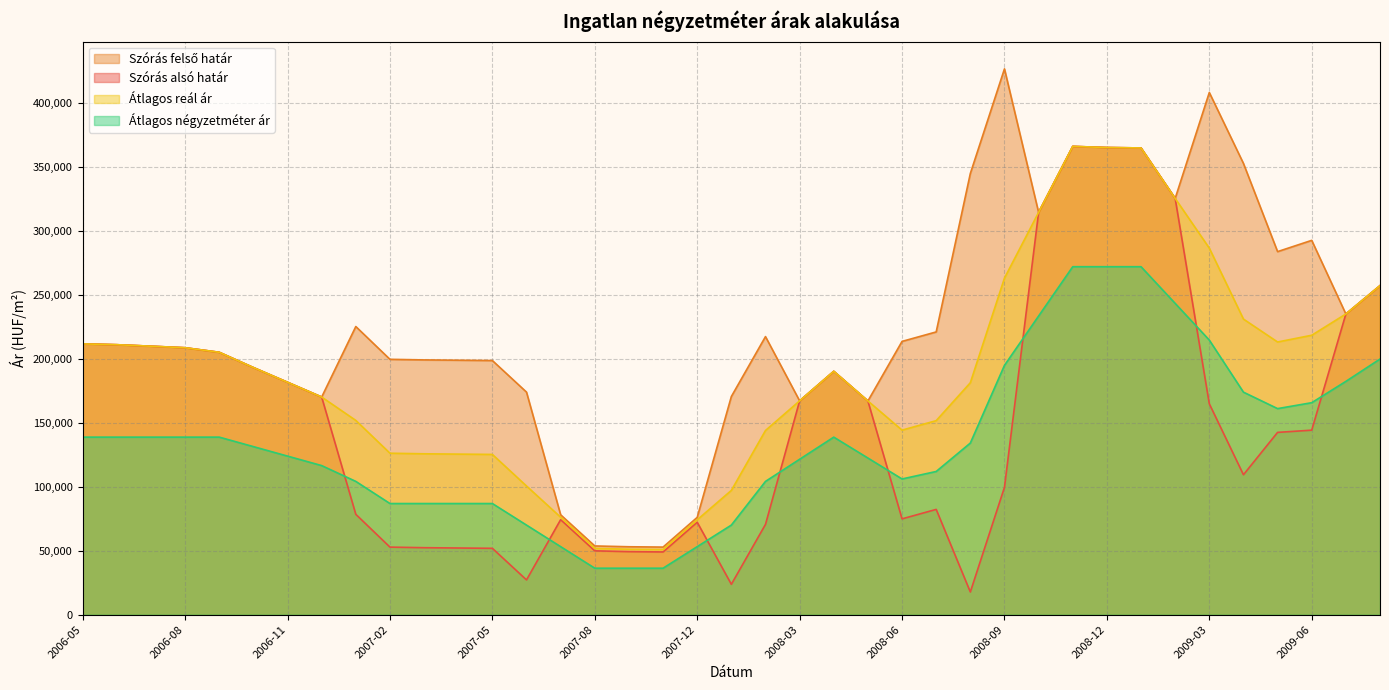

What is the minimum value for Átlagos négyzetméter ár?

36346